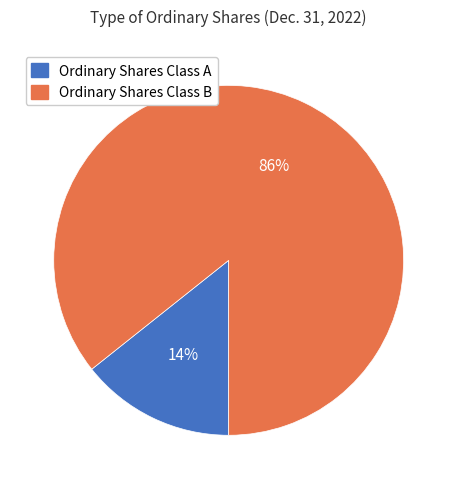

Is Ordinary Shares Class A the majority of the pie?

No